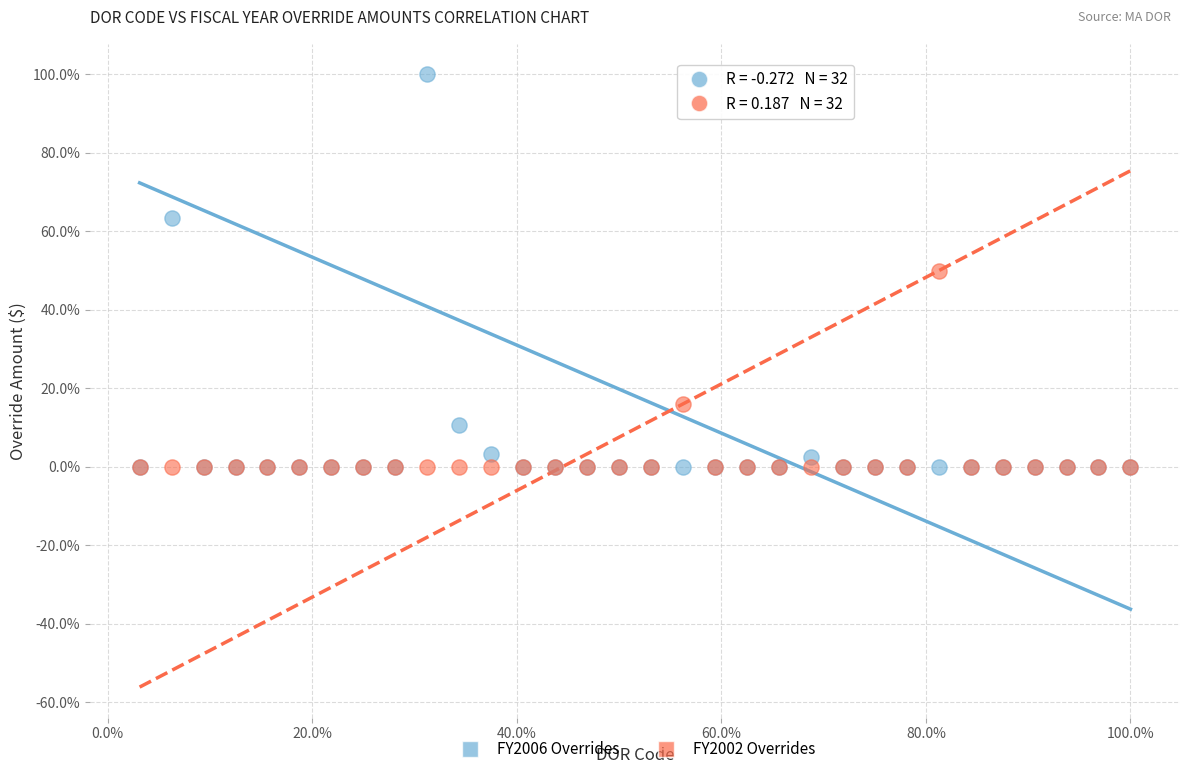

In the FY2002 Overrides series, what Y value is closest to 25?

16.0